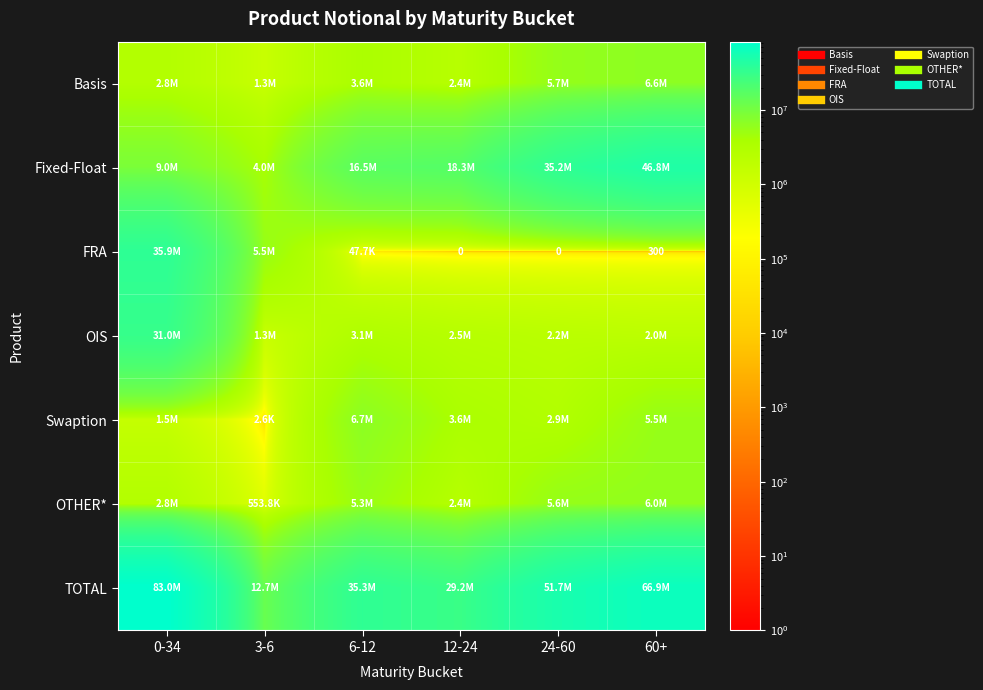

Which series has the widest spread of values?

TOTAL